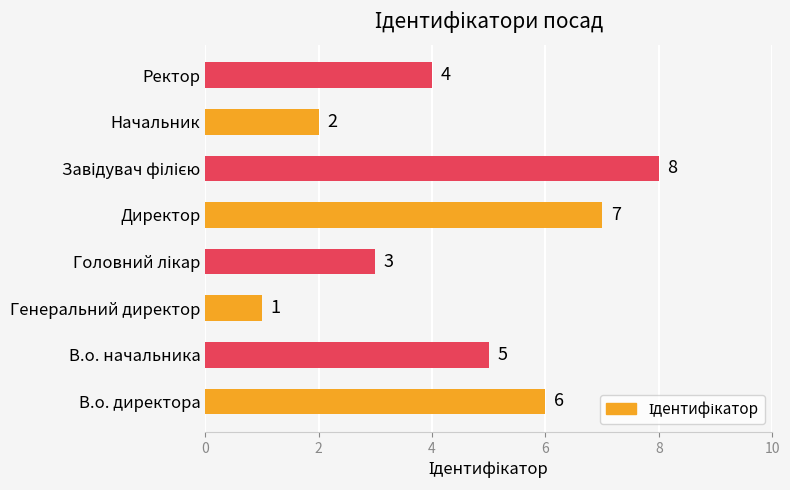

Which has a higher value, Ректор or В.о. начальника?

В.о. начальника